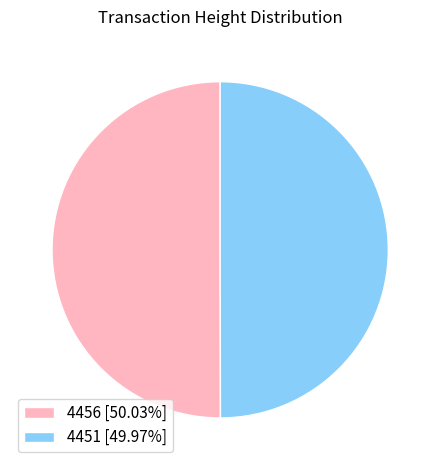

True or false: 4451 accounts for 57% of the total.

False